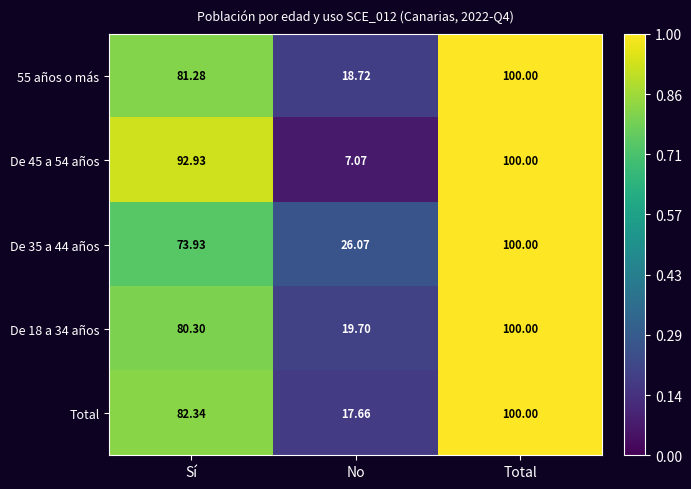

What is the greatest value displayed?

100.0